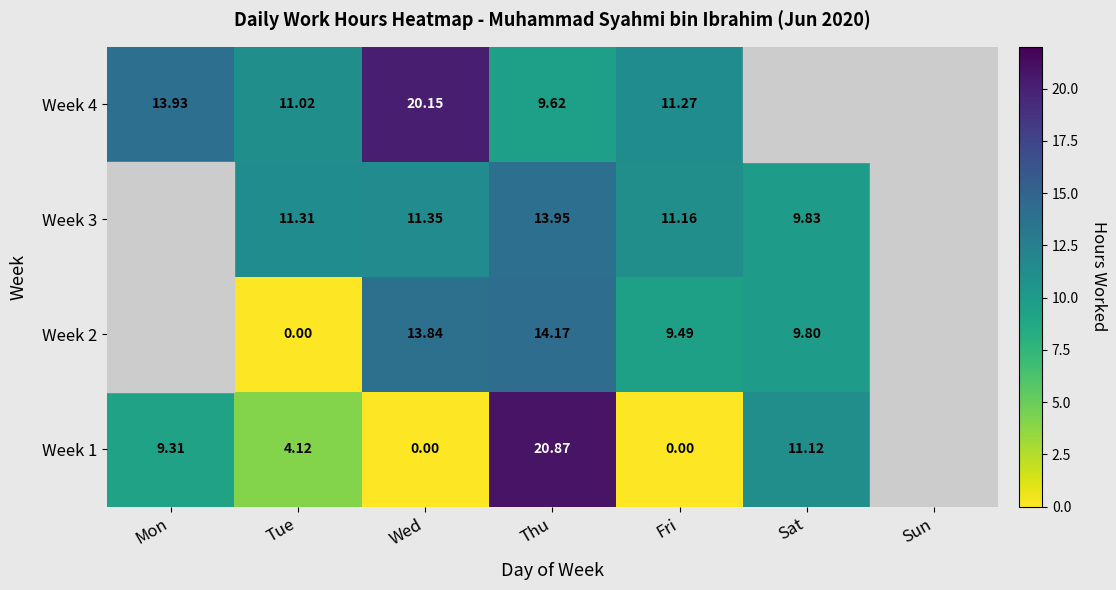

The value of Week 1 at Fri is -10.7. True or false?

False